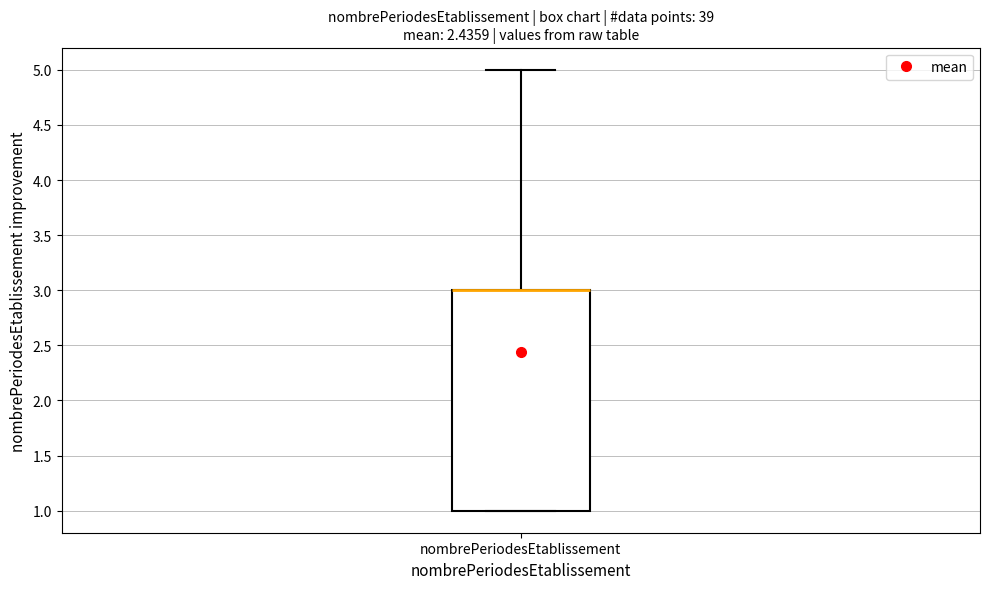

Transcribe this box plot: give where the median line is, the range the box spans, and where the two whiskers end, as read against the y-axis. The values are not printed on the chart, so give them approximately, as read against the axis.

median 3 (drawn on the box's upper edge), box 1 to 3, whiskers 1 to 5